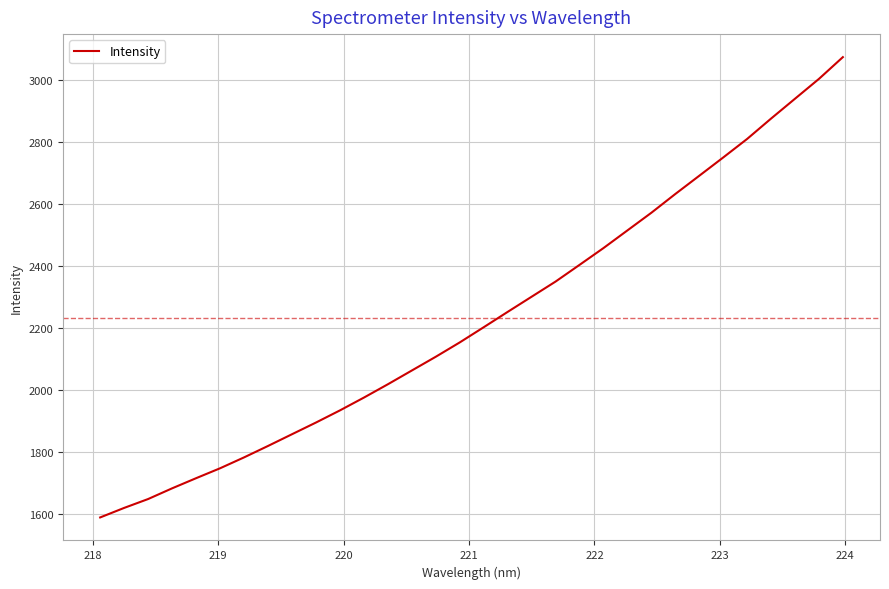

What is the difference between the maximum and minimum values?

1486.3